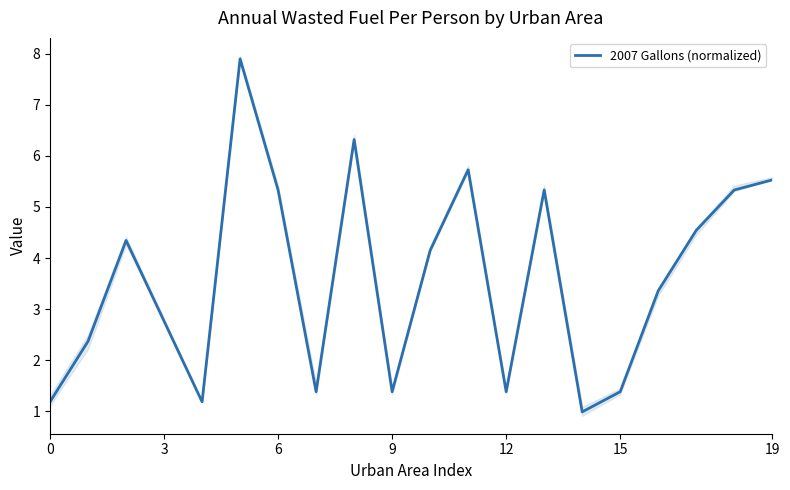

Does the chart display data point markers on the line(s)?

No